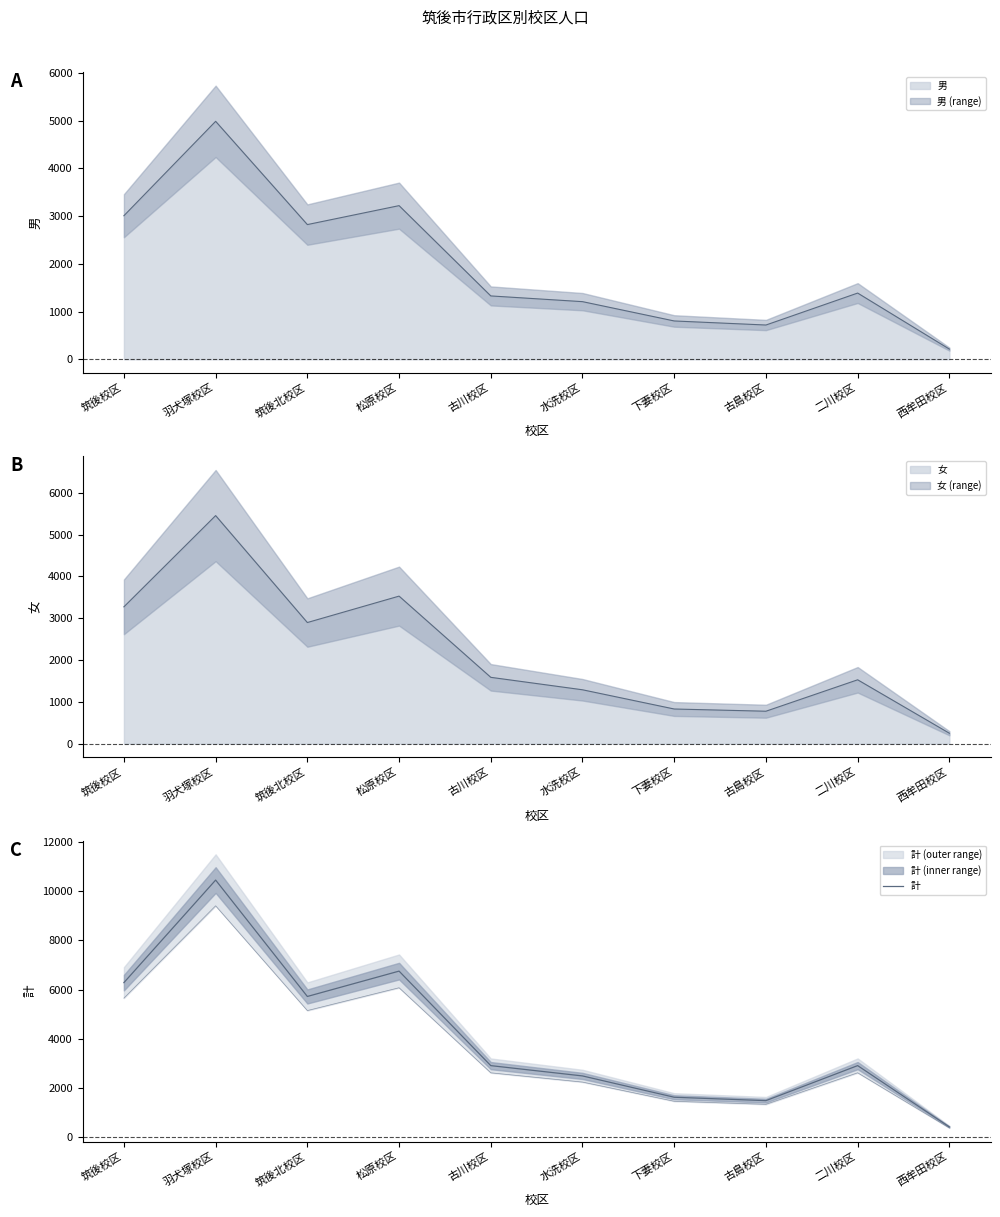

Approximately how many times larger is the value at 水洗校区 compared to 古川校区?

0.9